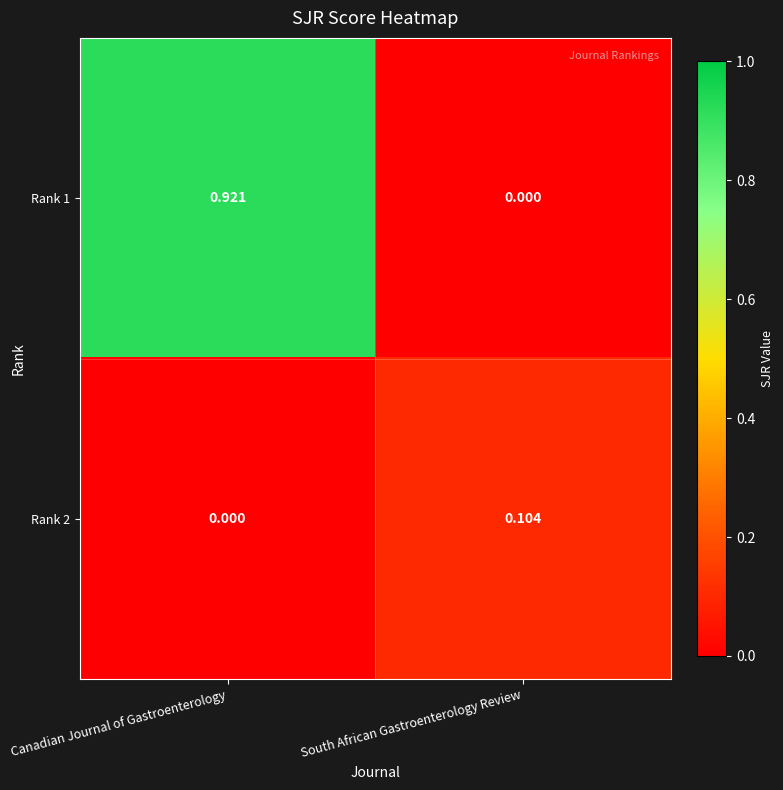

How many data points does each series have?

2